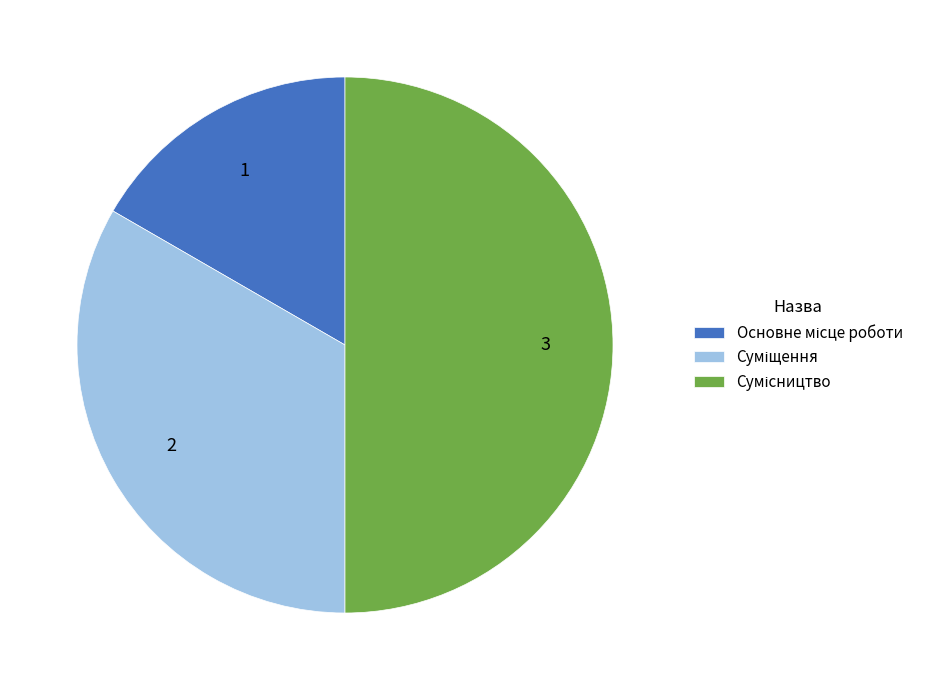

Rank the categories by value from highest to lowest.

Сумісництво, Суміщення, Основне місце роботи